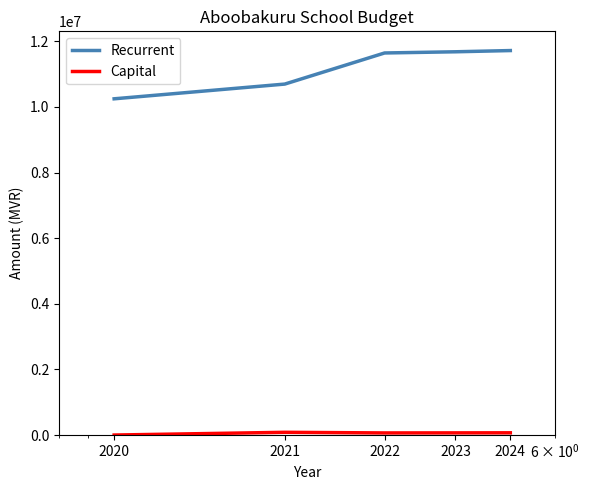

What is the minimum value for Recurrent?

10249156